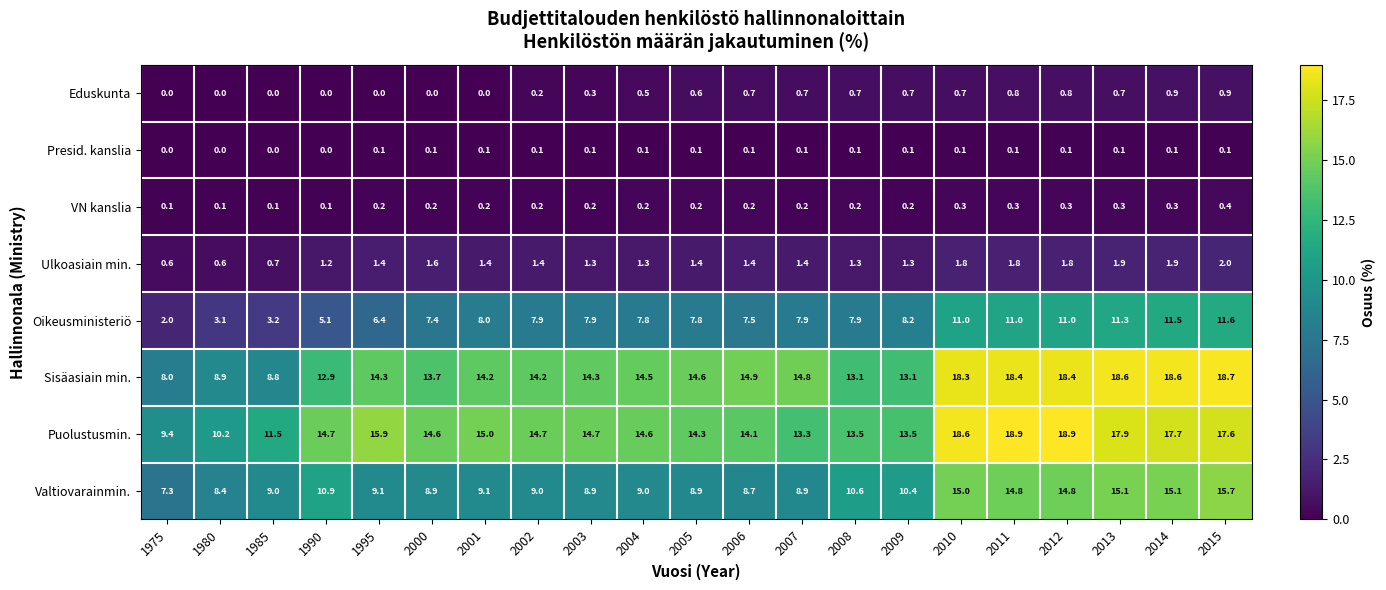

How many Eduskunta values are between 0 and 1?

21